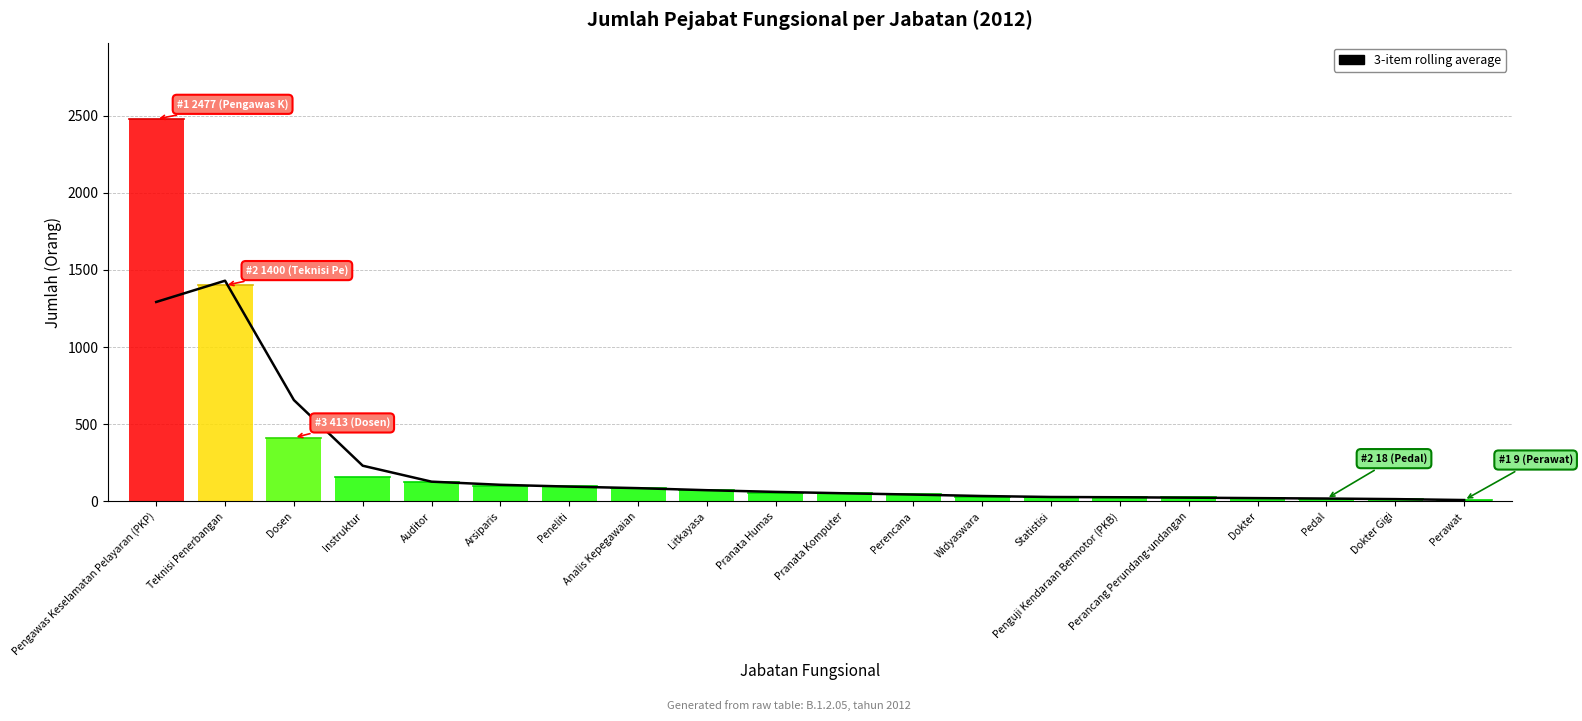

What is the ratio of the value at Teknisi Penerbangan to the value at Dokter Gigi?

93.3